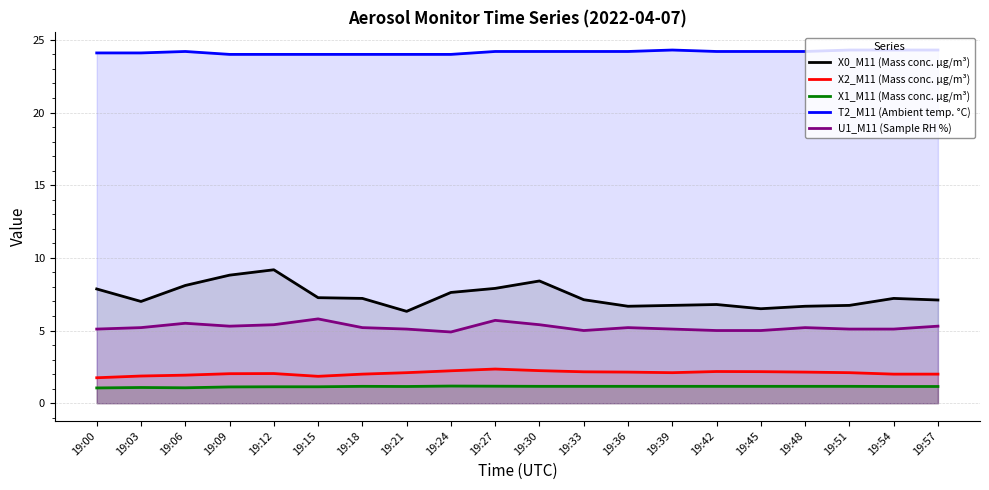

True or false: X1_M11 (Mass conc. μg/m³) and X2_M11 (Mass conc. μg/m³) intersect in this chart.

False